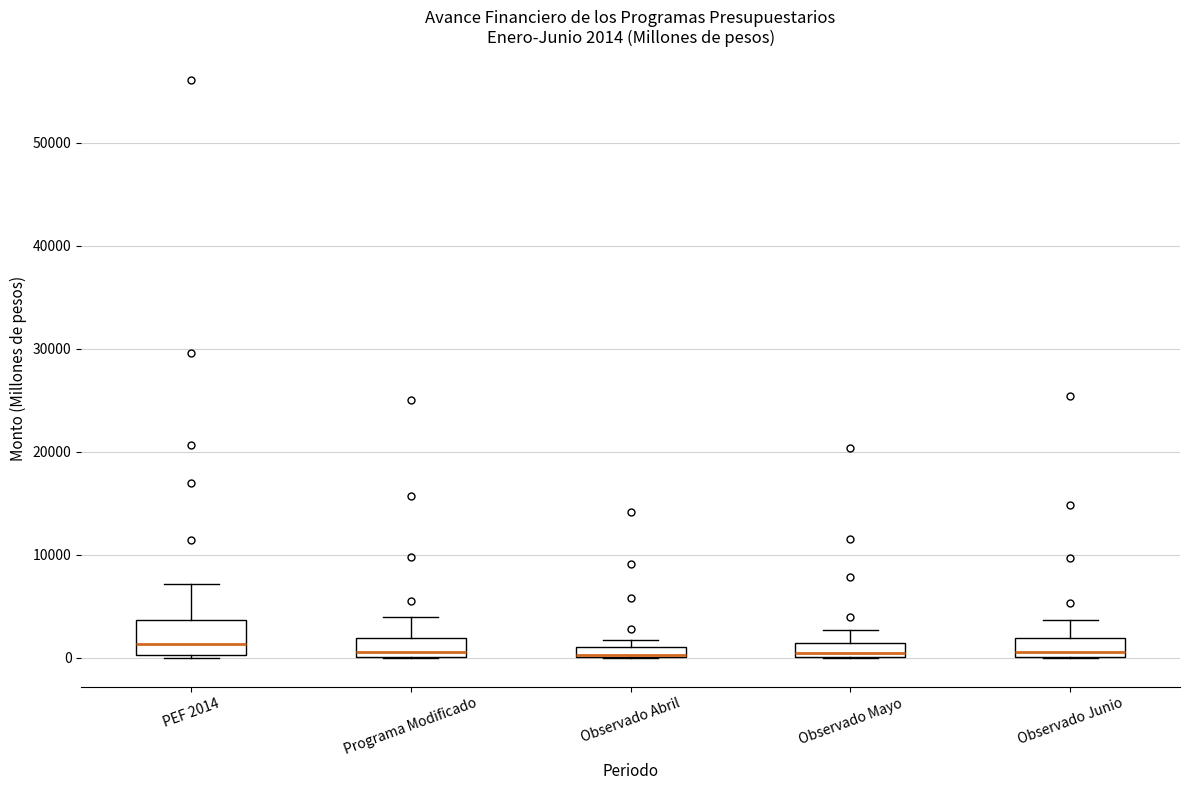

Comparing the boxes themselves (not the whiskers), which one is the tallest?

PEF 2014